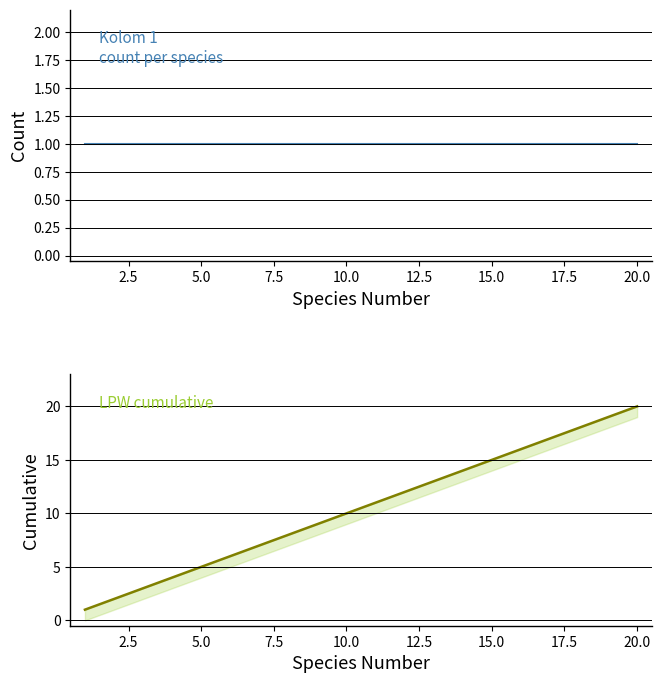

Which series has the largest total across all categories?

LPW cumulative